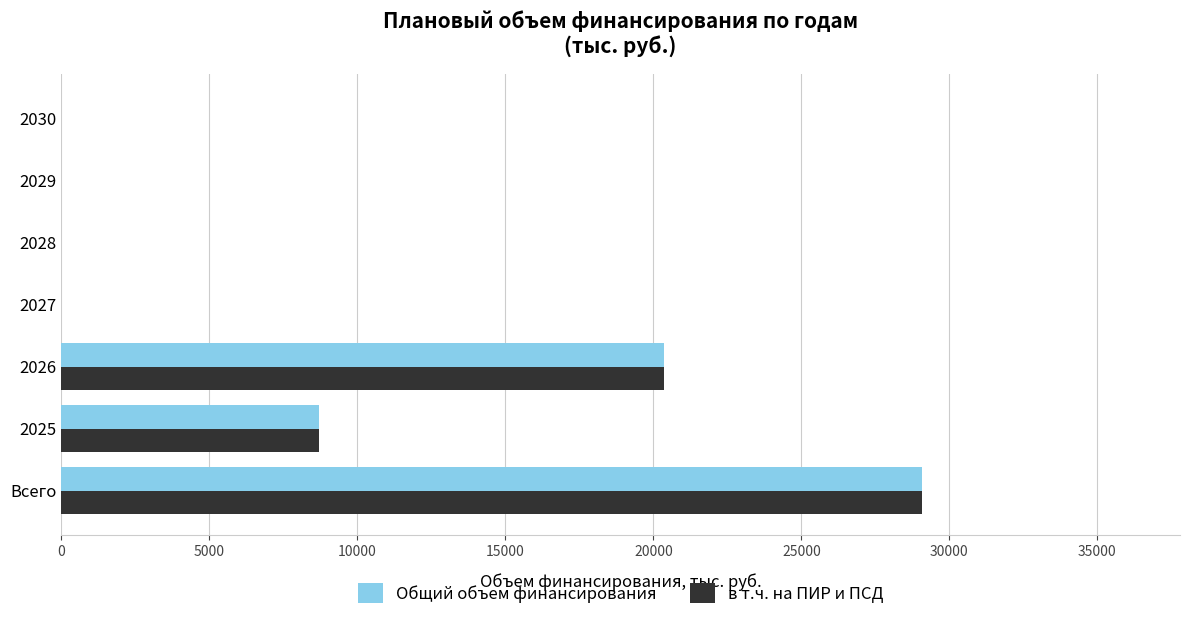

Count the number of data series in this chart.

2